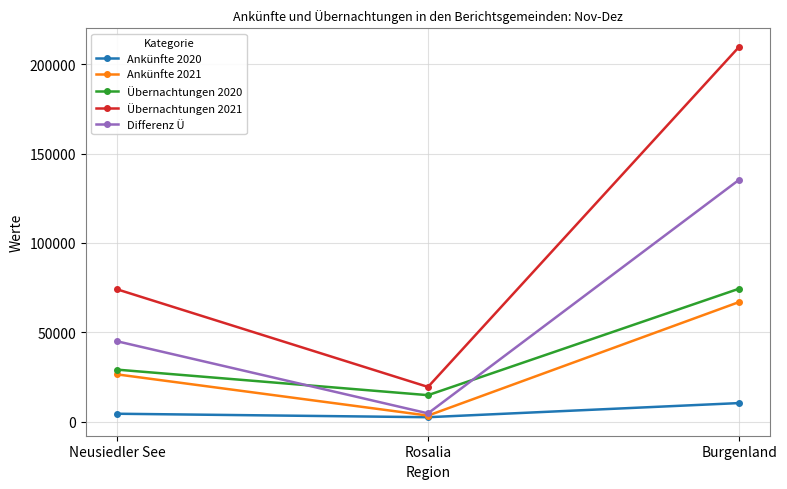

The Ankünfte 2021 series shows 26448 at Neusiedler See. True or false?

True